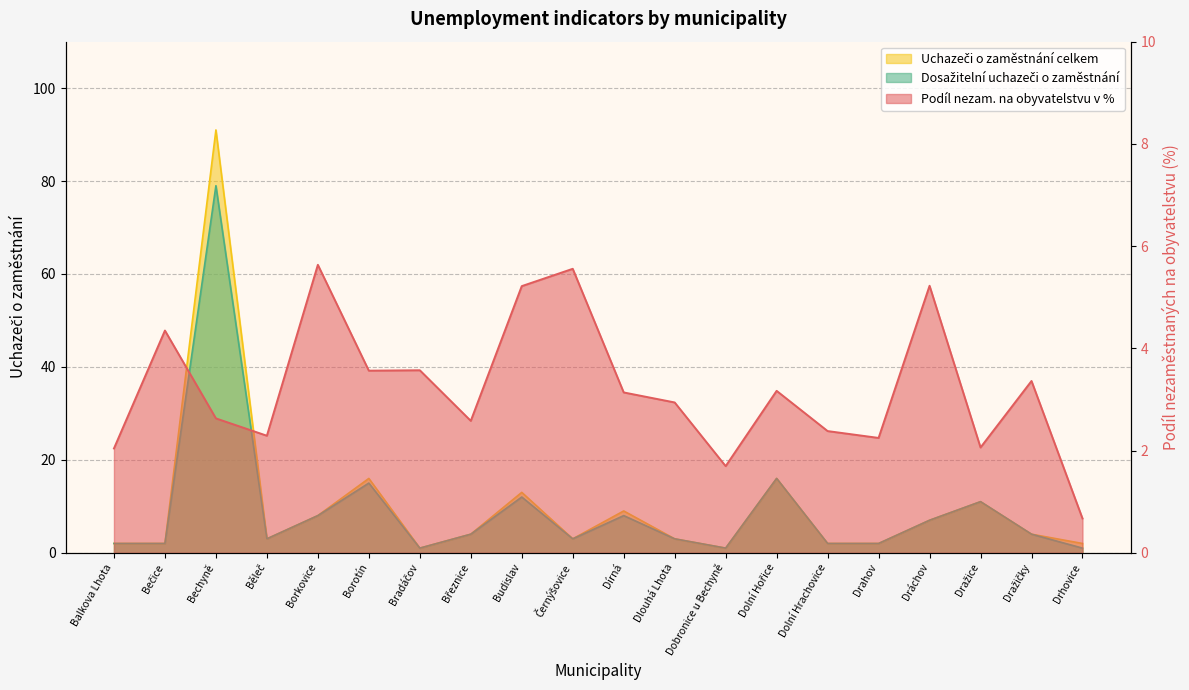

Where is Uchazeči o zaměstnání celkem nearest to the value 46?

Borotín